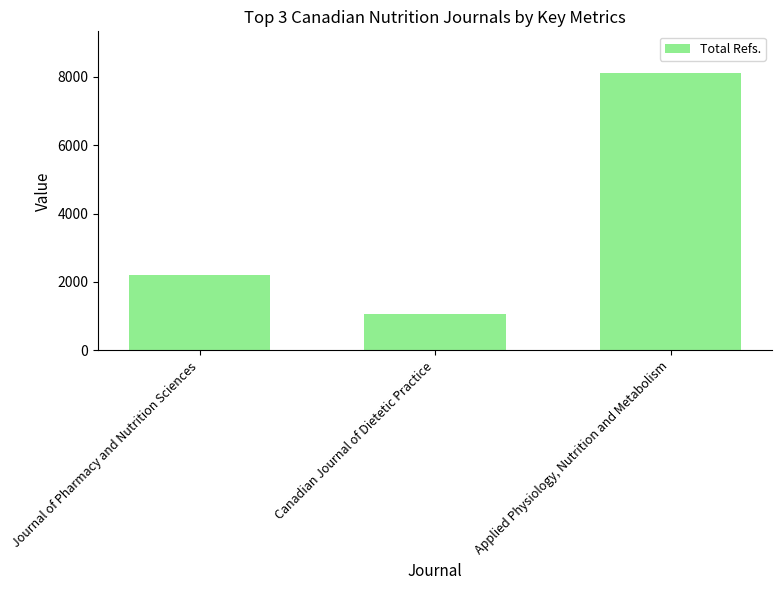

Reading right to left, list all the values displayed in this chart.

Applied Physiology, Nutrition and Metabolism=8114	Canadian Journal of Dietetic Practice=1060	Journal of Pharmacy and Nutrition Sciences=2190